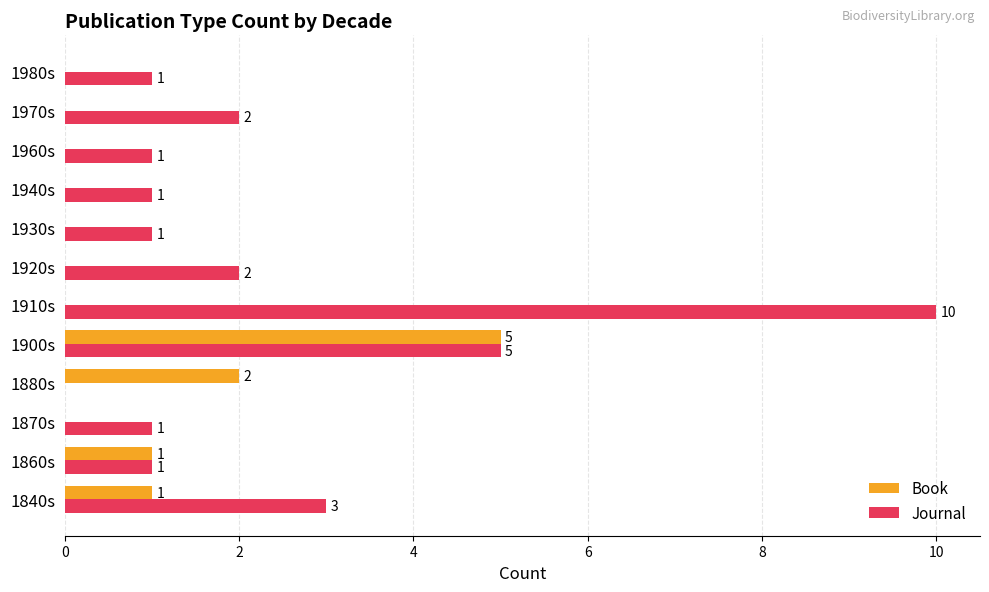

What is the sum of all Book values?

9